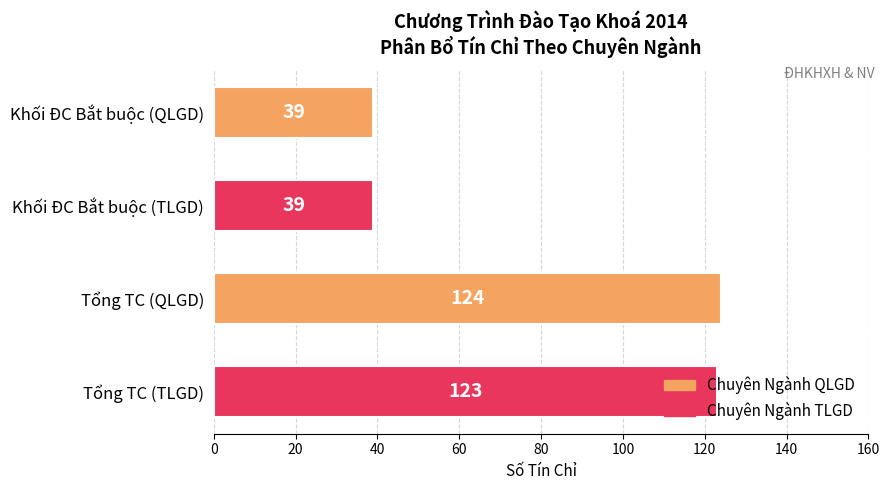

Approximately how many times larger is the value at Khối ĐC Bắt buộc (QLGD) compared to Tổng TC (QLGD)?

0.3